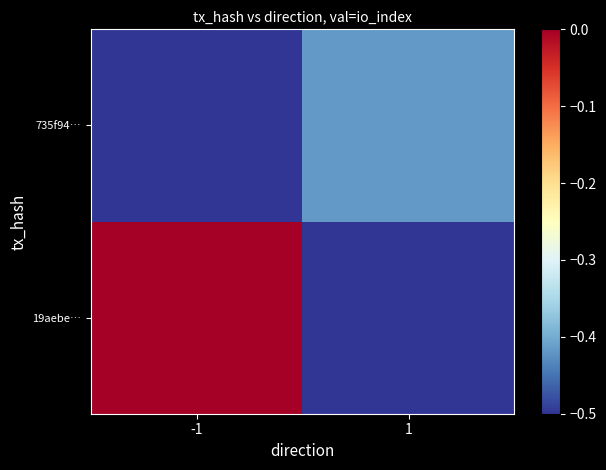

List the series in order of their peak value, lowest first.

735f94…, 19aebe…